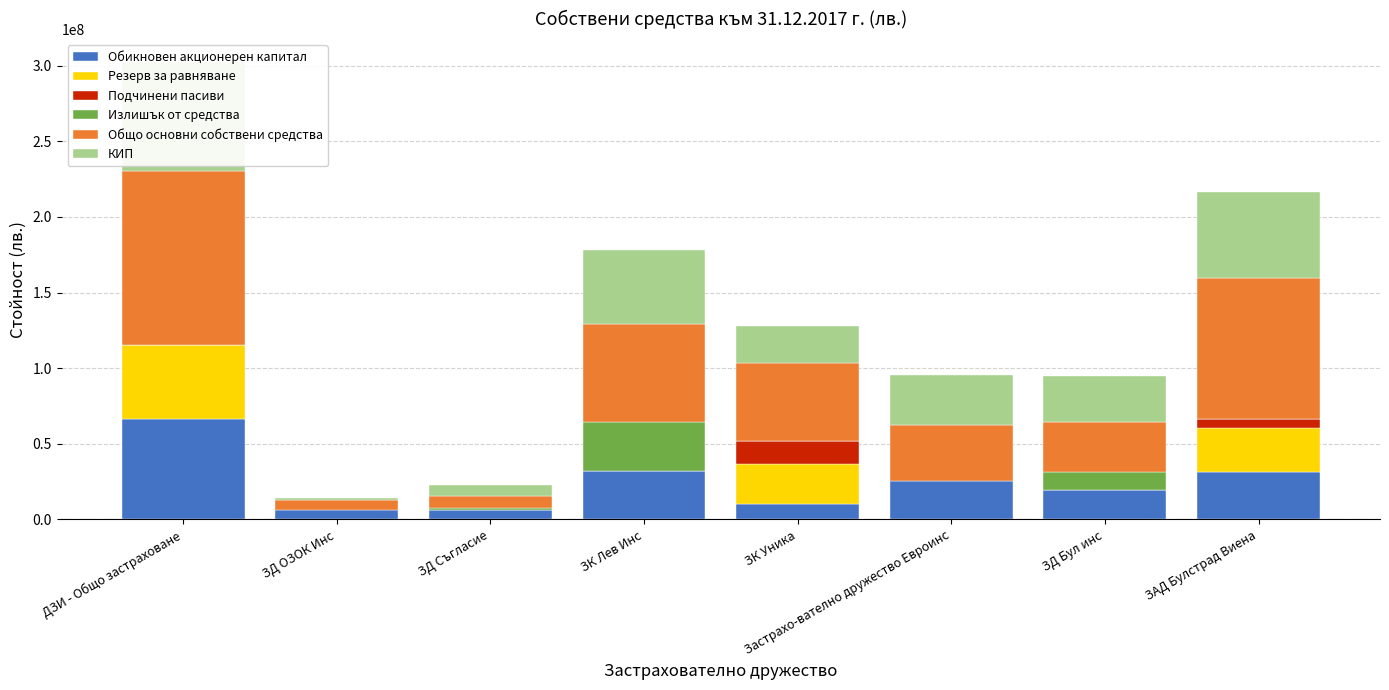

Which series has the widest spread of values?

Общо основни собствени средства